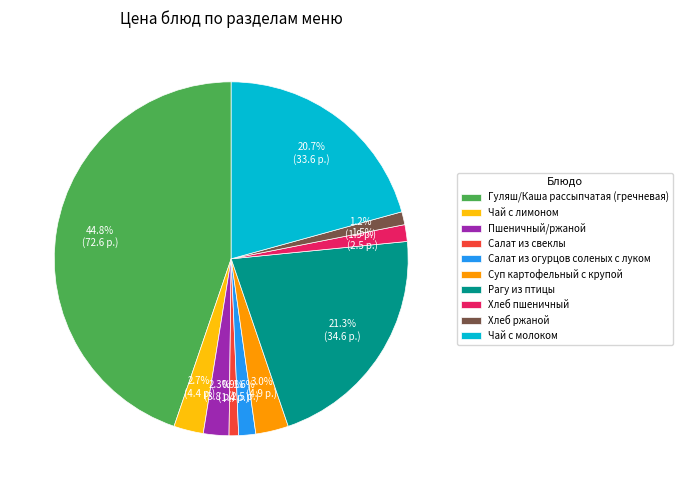

To the nearest percent, what portion does Гуляш/Каша рассыпчатая (гречневая) represent?

45%